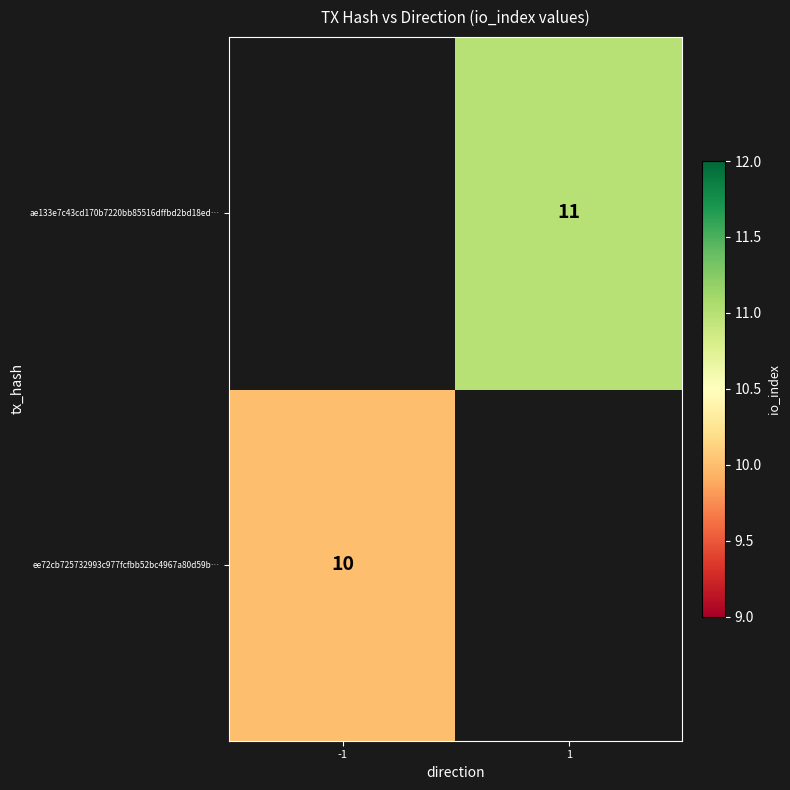

The ae133e7c43cd170b7220bb85516dffbd2bd18ed… series shows 3 at 1. True or false?

False